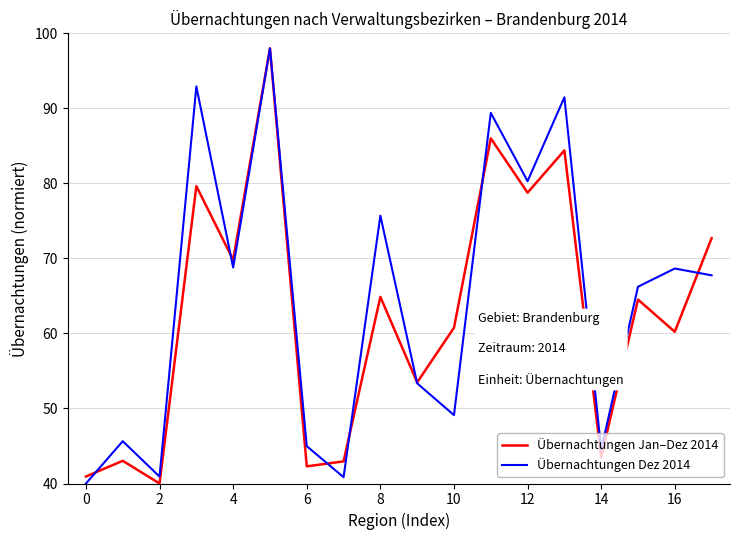

What is the highest value of the Übernachtungen Jan–Dez 2014 series?

98.0